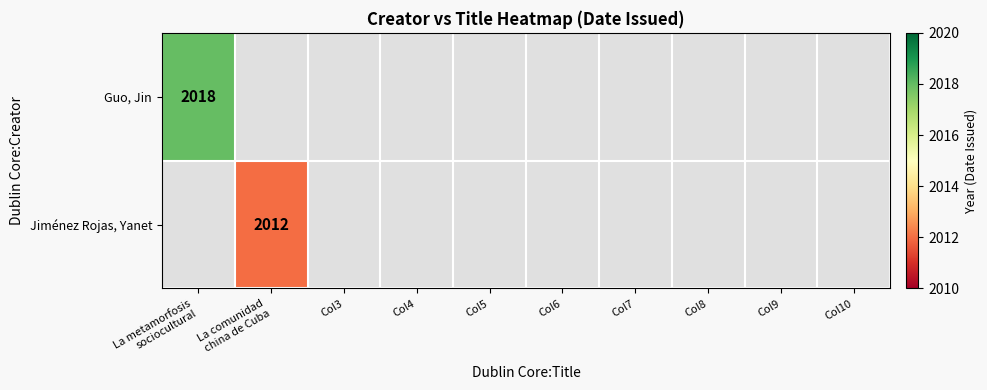

Which category has the highest value in the Jiménez Rojas, Yanet series?

La metamorfosis sociocultural